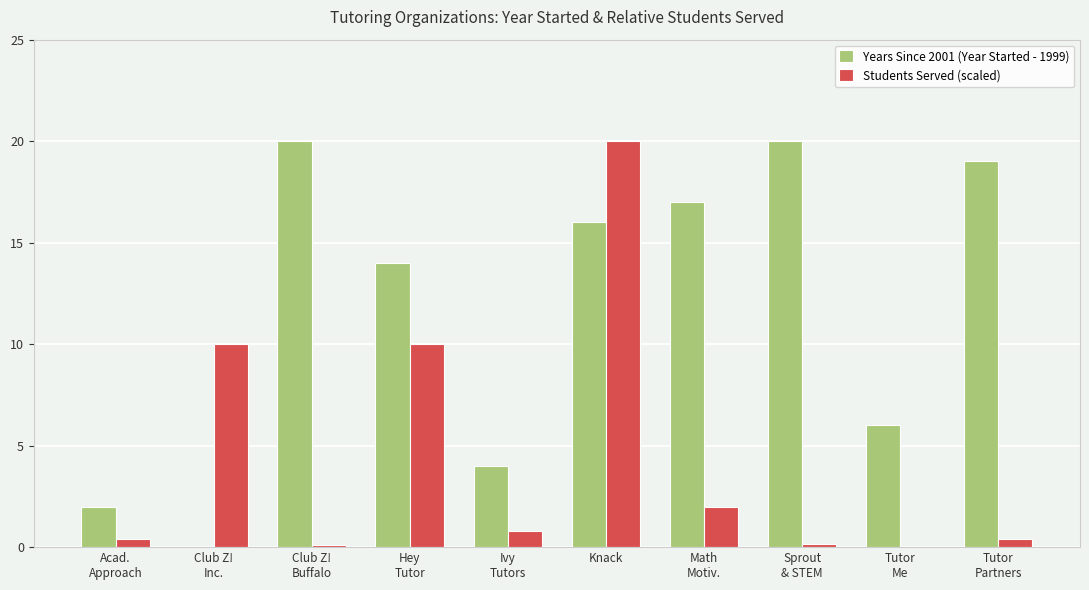

Reading left to right, what are all the values shown in this chart?

Years Since 2001 (Year Started - 1999): 2.0	0.0	20.0	14.0	4.0	16.0	17.0	20.0	6.0	19.0
Students Served (scaled): 0.4	10.0	0.1	10.0	0.8	20.0	2.0	0.1	0.0	0.4